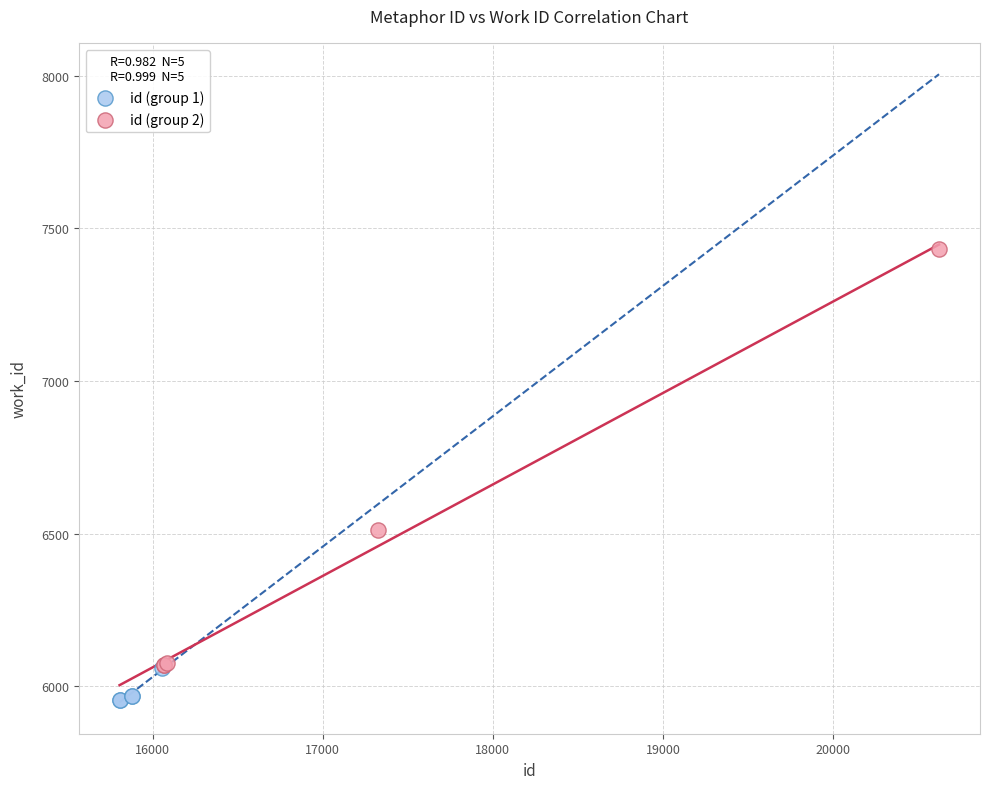

Which series contains the lowest Y value?

id (group 1)